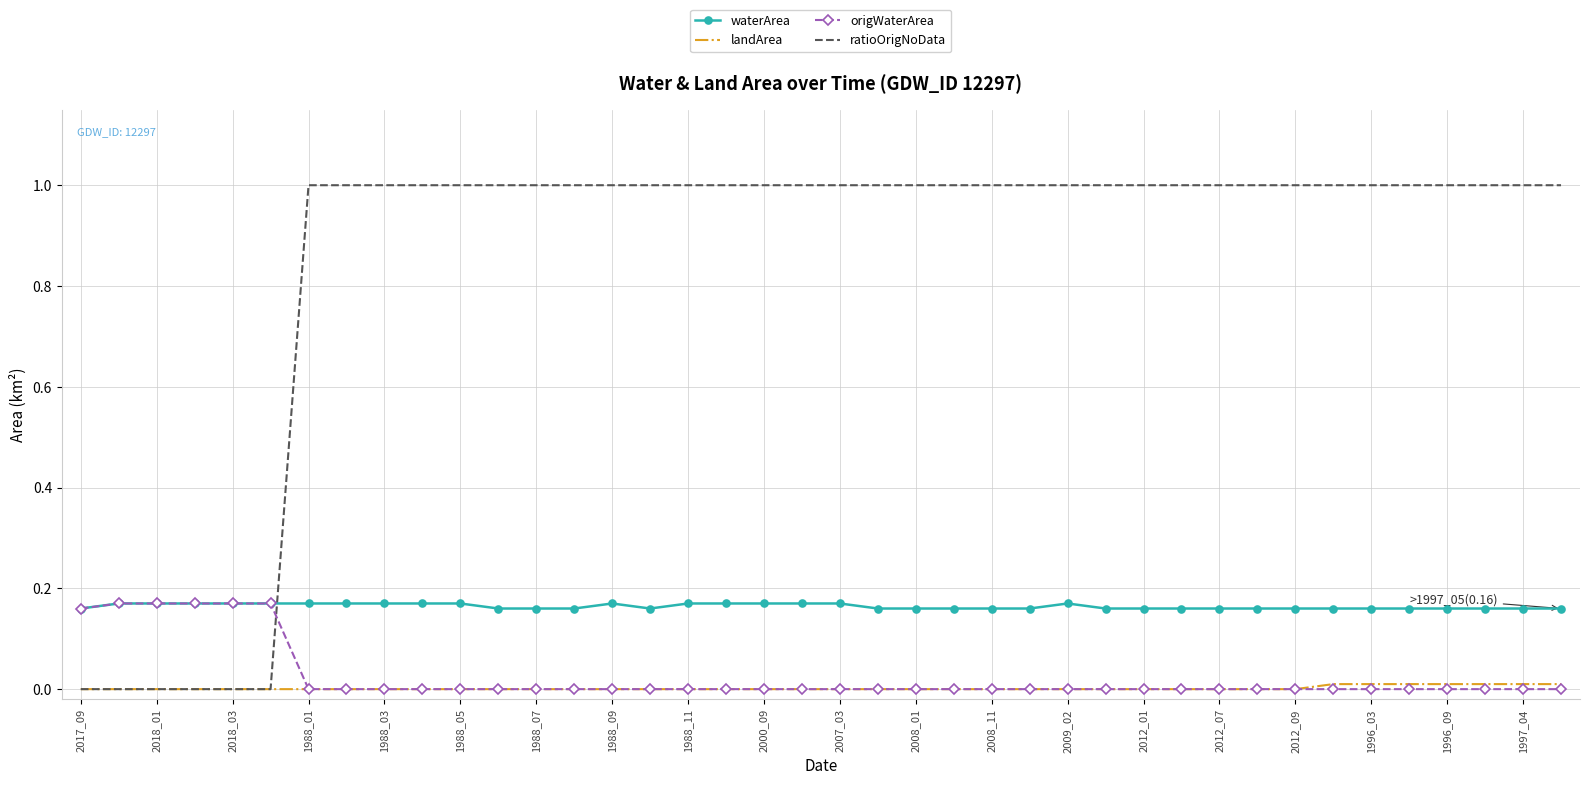

Which series has the largest range (max minus min)?

ratioOrigNoData